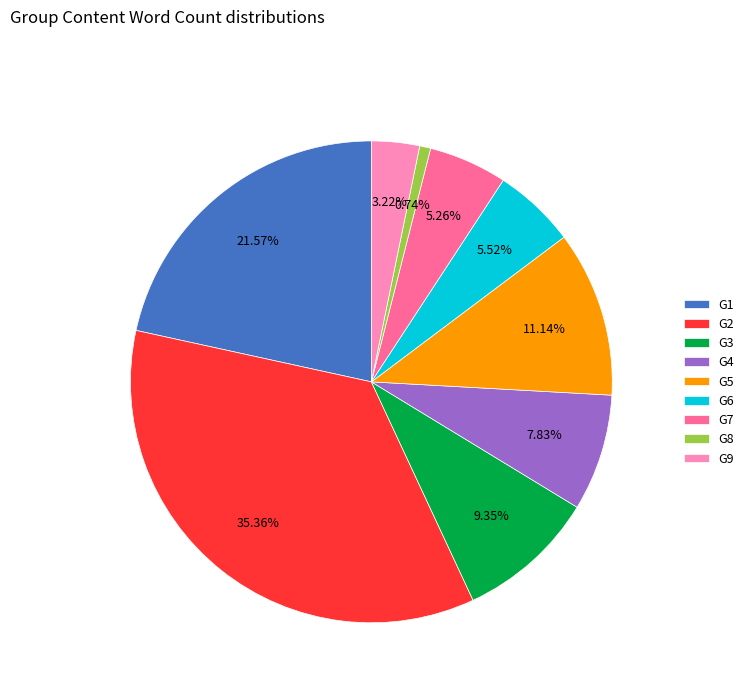

Between G3 and G8, which is larger?

G3